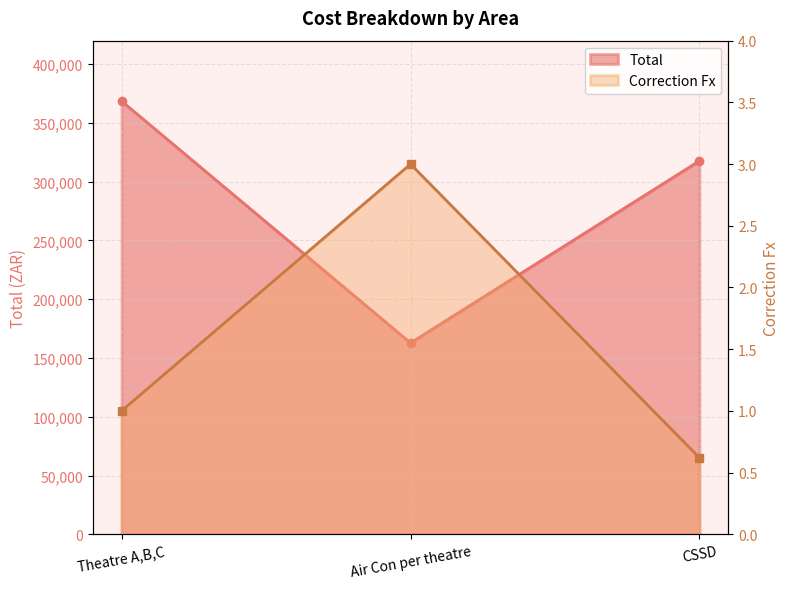

Reading right to left, list all the values displayed in this chart.

Total: CSSD=317781.0	Air Con per theatre=162825.0	Theatre A,B,C=368599.0
Correction Fx: CSSD=0.6	Air Con per theatre=3.0	Theatre A,B,C=1.0